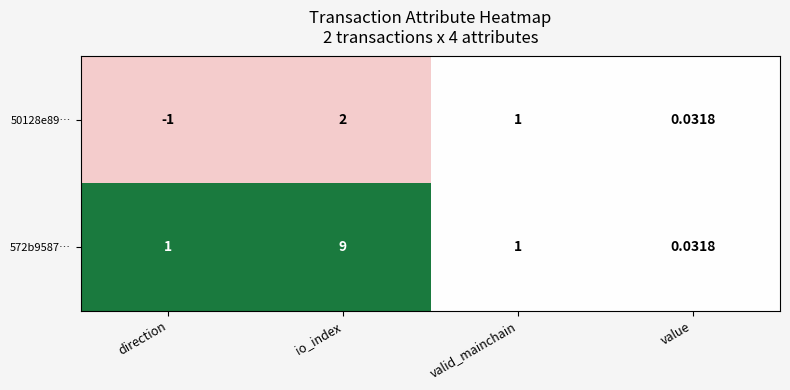

What is the difference between the highest and lowest values at io_index?

7.0